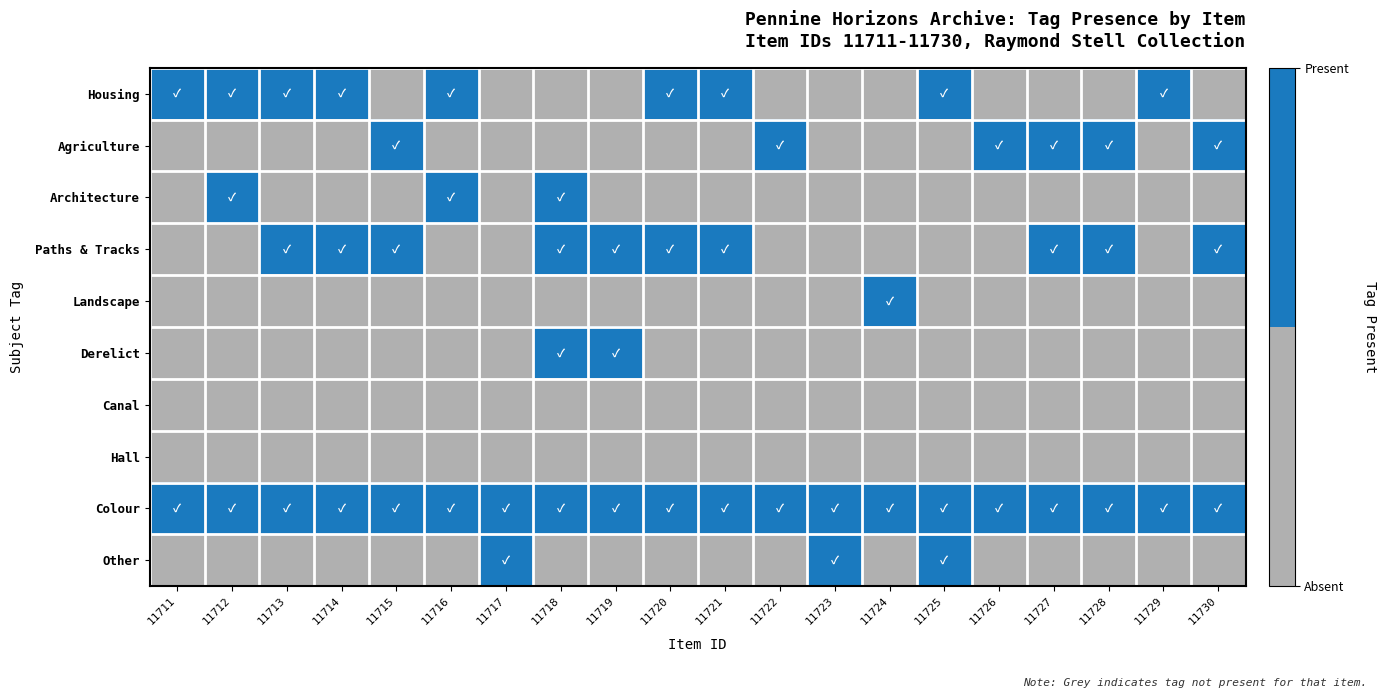

Reading left to right, what are all the values shown in this chart?

Housing: 11711=1	11712=1	11713=1	11714=1	11715=0	11716=1	11717=0	11718=0	11719=0	11720=1	11721=1	11722=0	11723=0	11724=0	11725=1	11726=0	11727=0	11728=0	11729=1	11730=0
Agriculture: 11711=0	11712=0	11713=0	11714=0	11715=1	11716=0	11717=0	11718=0	11719=0	11720=0	11721=0	11722=1	11723=0	11724=0	11725=0	11726=1	11727=1	11728=1	11729=0	11730=1
Architecture: 11711=0	11712=1	11713=0	11714=0	11715=0	11716=1	11717=0	11718=1	11719=0	11720=0	11721=0	11722=0	11723=0	11724=0	11725=0	11726=0	11727=0	11728=0	11729=0	11730=0
Paths & Tracks: 11711=0	11712=0	11713=1	11714=1	11715=1	11716=0	11717=0	11718=1	11719=1	11720=1	11721=1	11722=0	11723=0	11724=0	11725=0	11726=0	11727=1	11728=1	11729=0	11730=1
Landscape: 11711=0	11712=0	11713=0	11714=0	11715=0	11716=0	11717=0	11718=0	11719=0	11720=0	11721=0	11722=0	11723=0	11724=1	11725=0	11726=0	11727=0	11728=0	11729=0	11730=0
Derelict: 11711=0	11712=0	11713=0	11714=0	11715=0	11716=0	11717=0	11718=1	11719=1	11720=0	11721=0	11722=0	11723=0	11724=0	11725=0	11726=0	11727=0	11728=0	11729=0	11730=0
Canal: 11711=0	11712=0	11713=0	11714=0	11715=0	11716=0	11717=0	11718=0	11719=0	11720=0	11721=0	11722=0	11723=0	11724=0	11725=0	11726=0	11727=0	11728=0	11729=0	11730=0
Hall: 11711=0	11712=0	11713=0	11714=0	11715=0	11716=0	11717=0	11718=0	11719=0	11720=0	11721=0	11722=0	11723=0	11724=0	11725=0	11726=0	11727=0	11728=0	11729=0	11730=0
Colour: 11711=1	11712=1	11713=1	11714=1	11715=1	11716=1	11717=1	11718=1	11719=1	11720=1	11721=1	11722=1	11723=1	11724=1	11725=1	11726=1	11727=1	11728=1	11729=1	11730=1
Other: 11711=0	11712=0	11713=0	11714=0	11715=0	11716=0	11717=1	11718=0	11719=0	11720=0	11721=0	11722=0	11723=1	11724=0	11725=1	11726=0	11727=0	11728=0	11729=0	11730=0